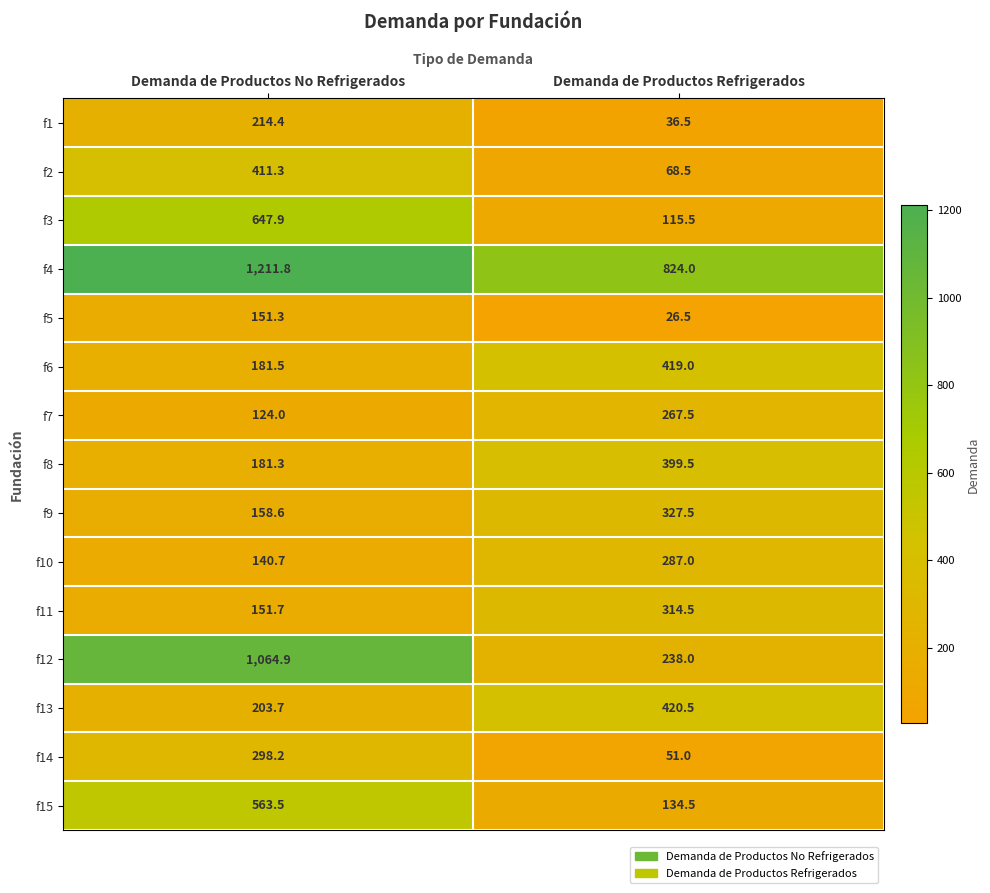

Is the value of f7 at Demanda de Productos No Refrigerados greater than the value of f3 at Demanda de Productos No Refrigerados?

No